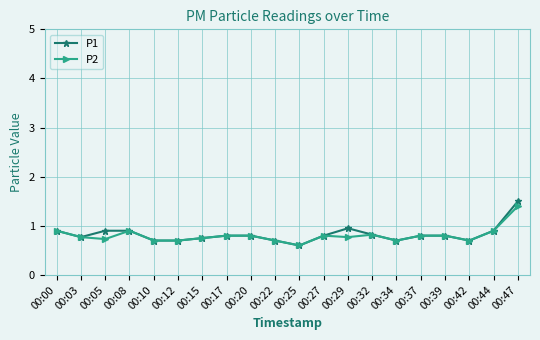

Which series has the widest spread of values?

P1